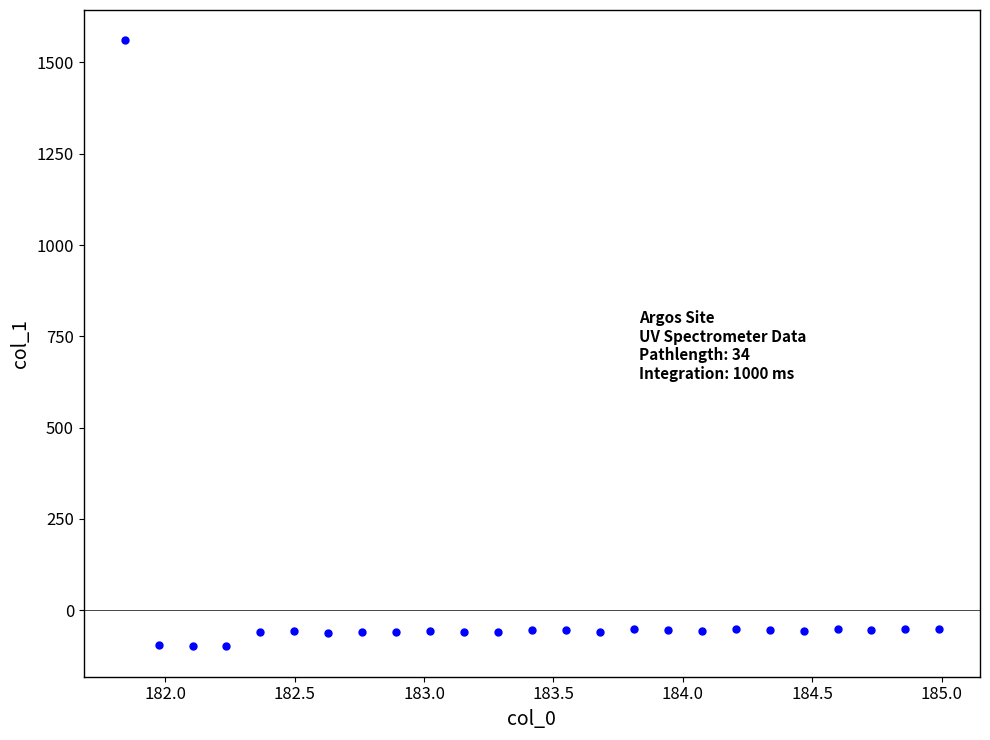

What is the range of Y values (max minus min)?

1659.5